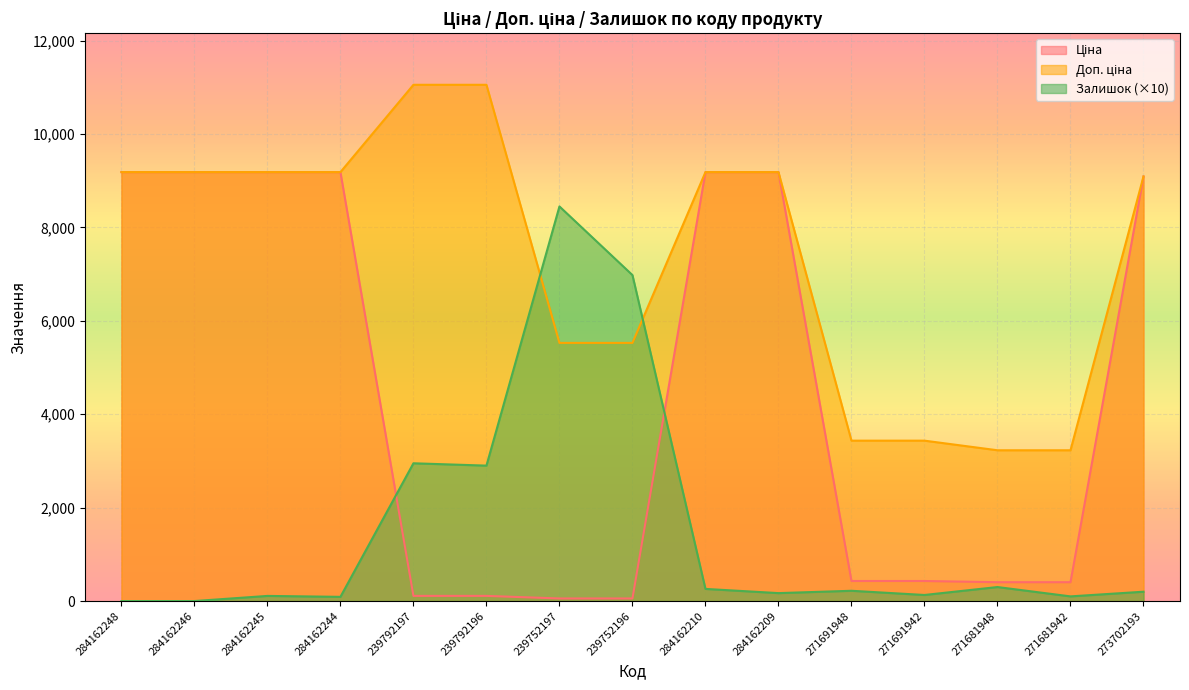

Read the Доп. ціна value at 239792197.

11055.0